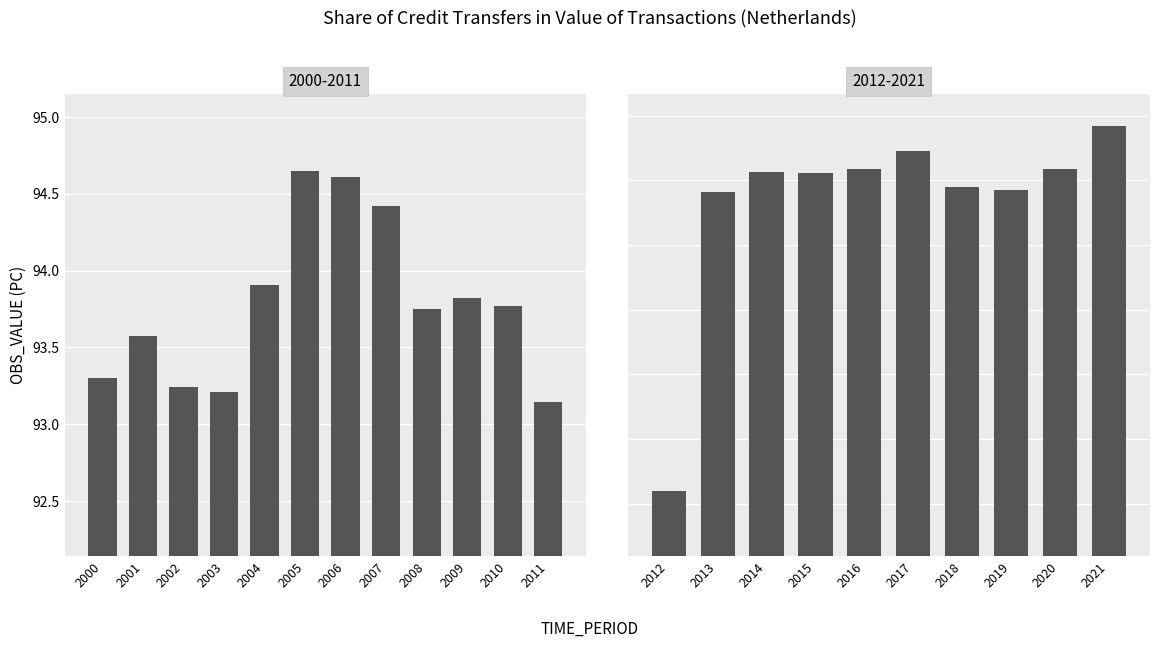

Are the bars horizontal?

No